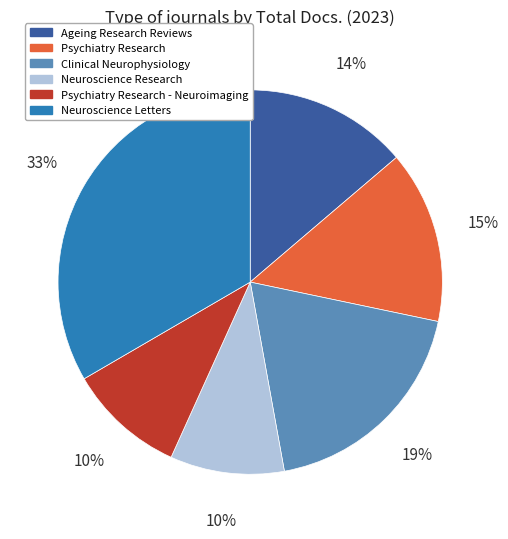

Is it true that Psychiatry Research - Neuroimaging is 21% of the pie?

False